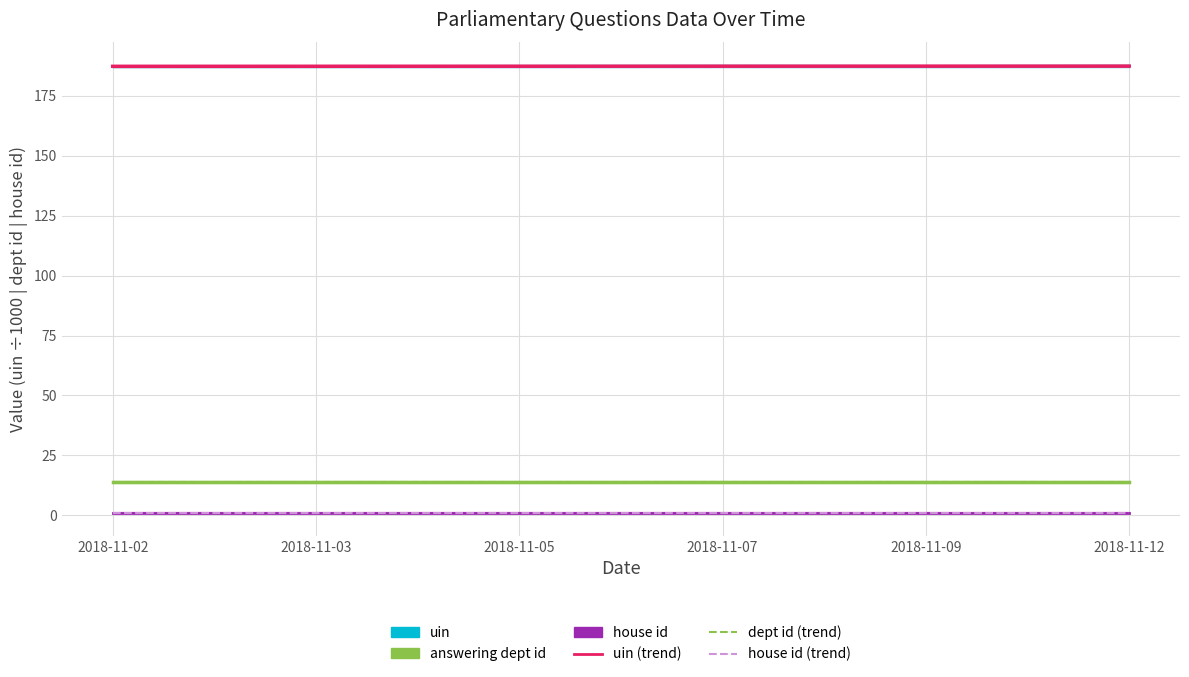

Reading right to left, extract all data points from this chart.

uin: 187.4	187.3	187.4	187.3	187.3	187.3
uin (trend): 187.4	187.4	187.3	187.3	187.3	187.3
answering dept id: 14.0	14.0	14.0	14.0	14.0	14.0
answering dept id (trend): 14.0	14.0	14.0	14.0	14.0	14.0
house id: 1.0	1.0	1.0	1.0	1.0	1.0
house id (trend): 1.0	1.0	1.0	1.0	1.0	1.0